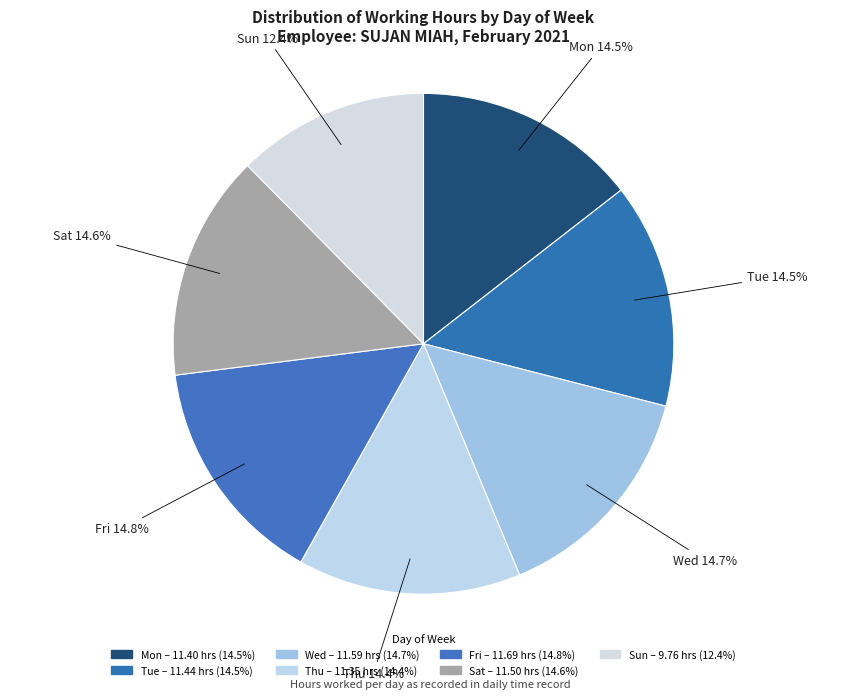

How many slices are in this pie chart?

7